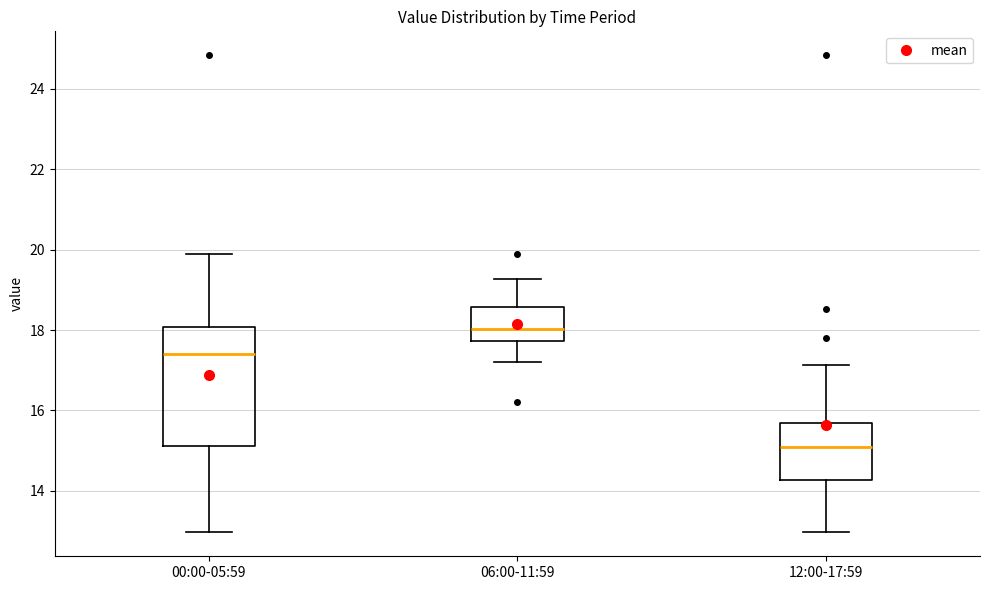

Which box's median line is the highest?

06:00-11:59